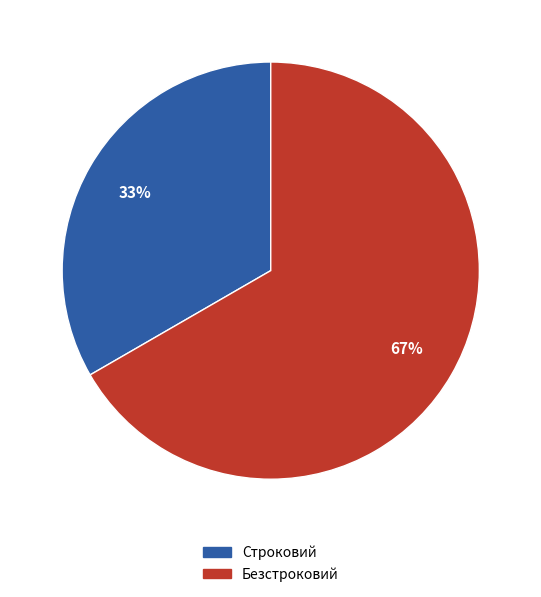

Rank the categories by value from lowest to highest.

Строковий, Безстроковий